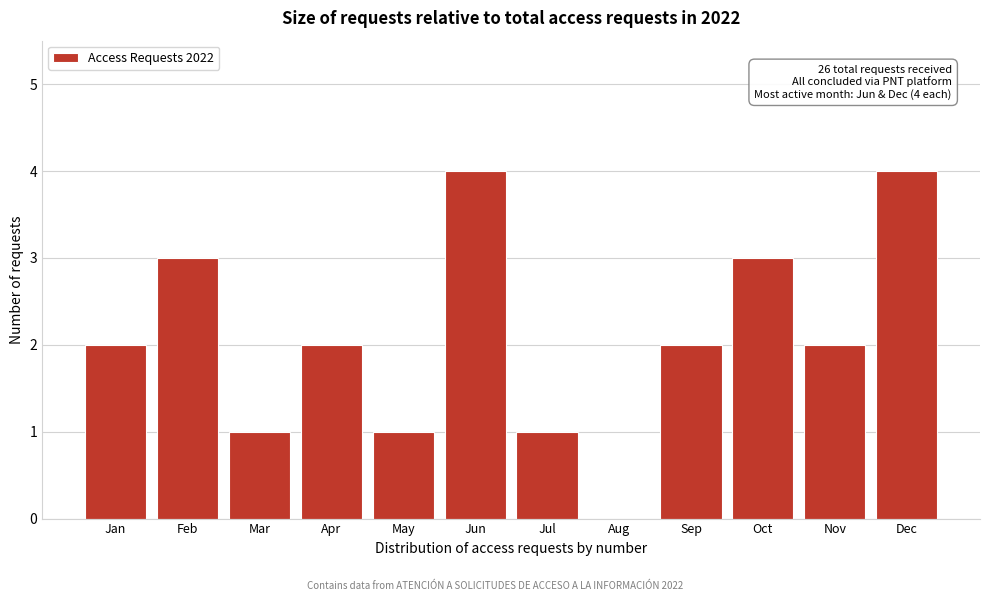

Reading left to right, what are all the values shown in this chart?

Jan=2	Feb=3	Mar=1	Apr=2	May=1	Jun=4	Jul=1	Aug=0	Sep=2	Oct=3	Nov=2	Dec=4